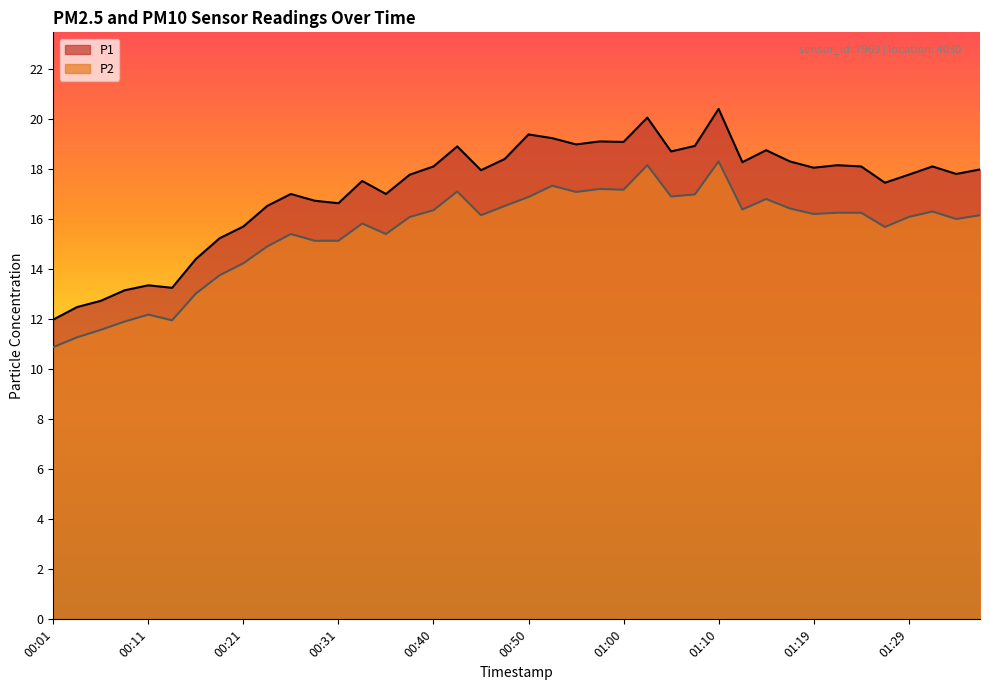

True or false: P2 and P1 intersect in this chart.

False